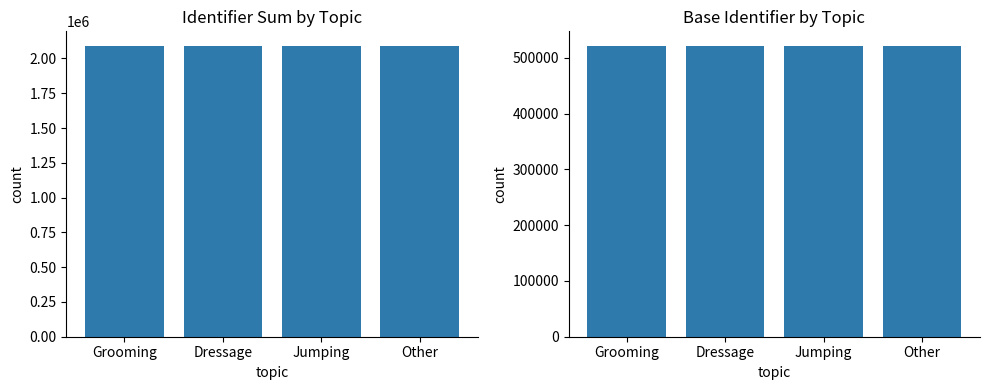

Between Other and Dressage, which is larger?

Other